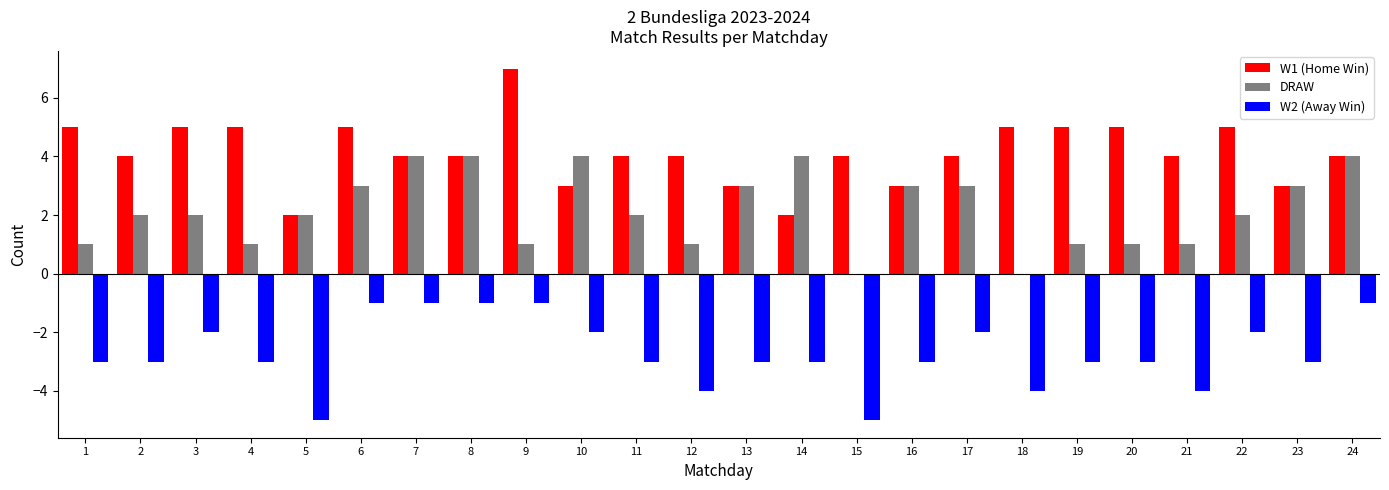

Where does the W2 (Away Win) series first go above -3?

3